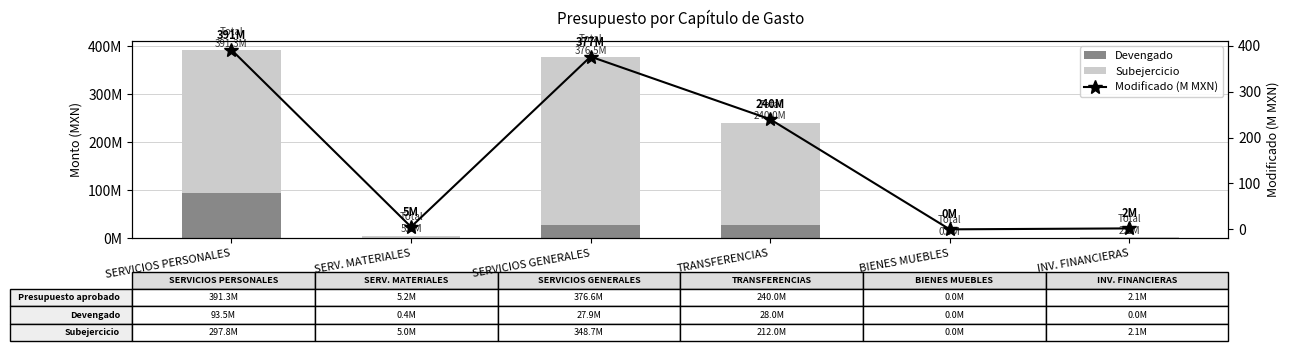

How many values in the Modificado (M MXN) series are below 240?

3